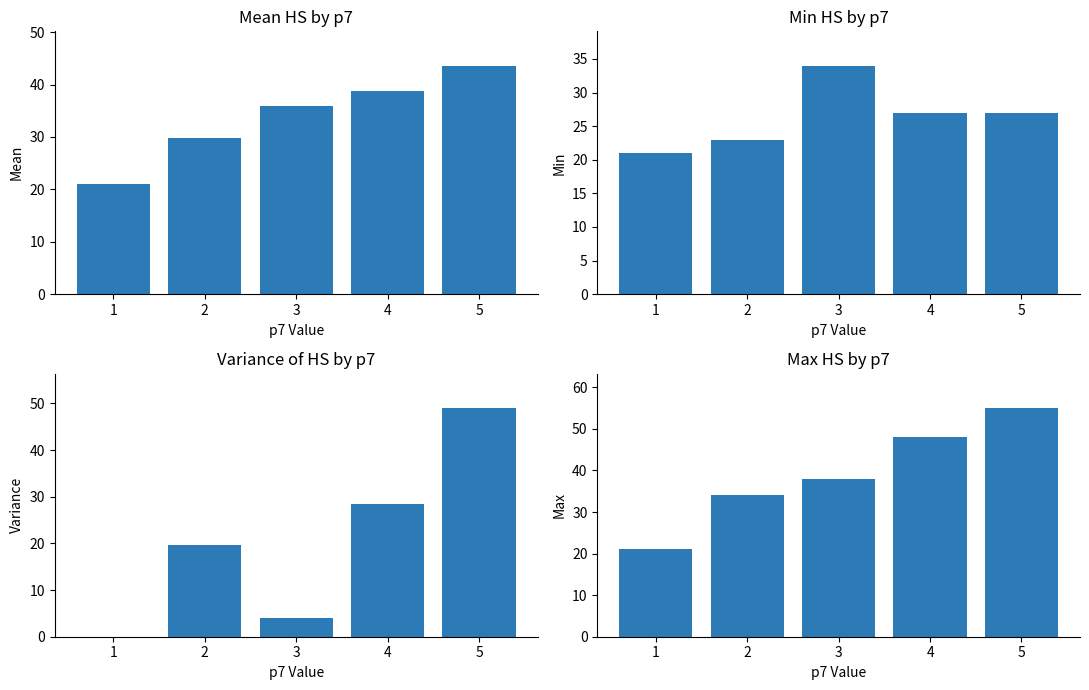

What is the value of the Mean HS bar at the 1st from the left?

21.0